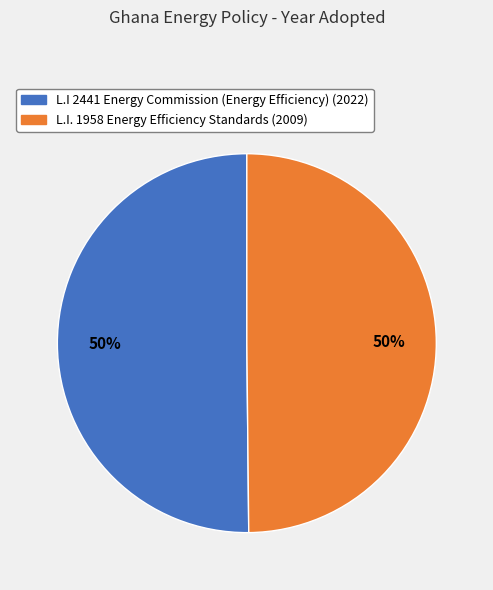

Approximately how many times larger is the value at L.I 2441 Energy Commission (Energy Efficiency) compared to L.I. 1958 Energy Efficiency Standards?

1.0